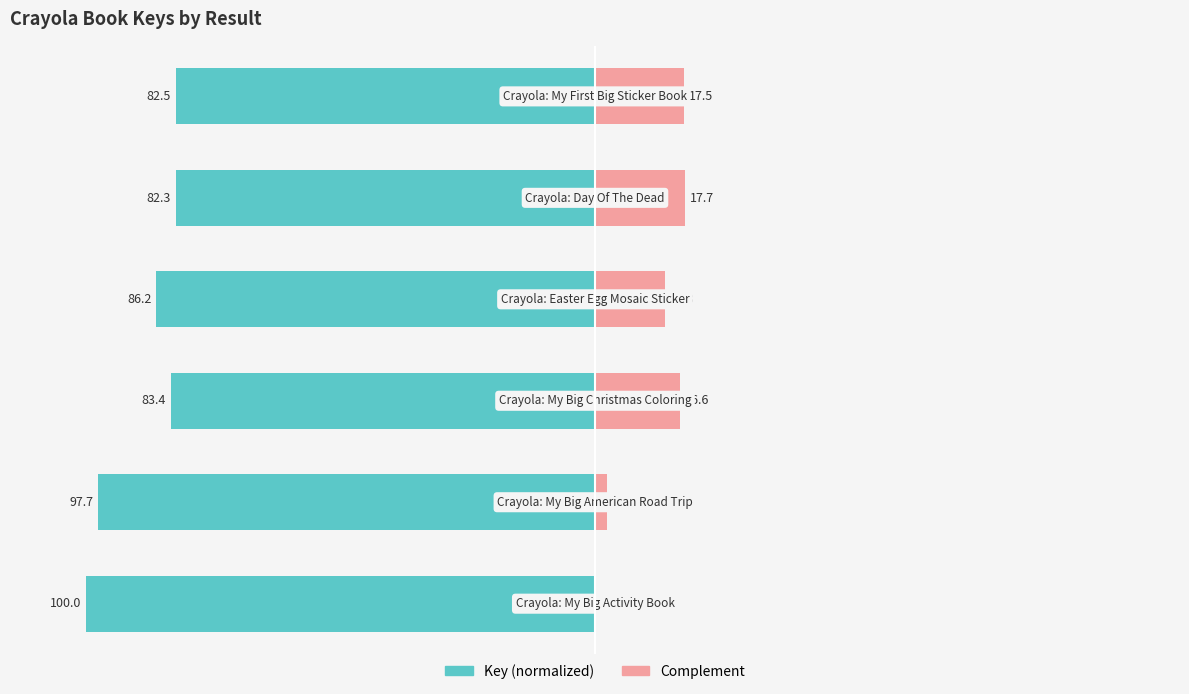

What is the sum of all Complement values?

68.0